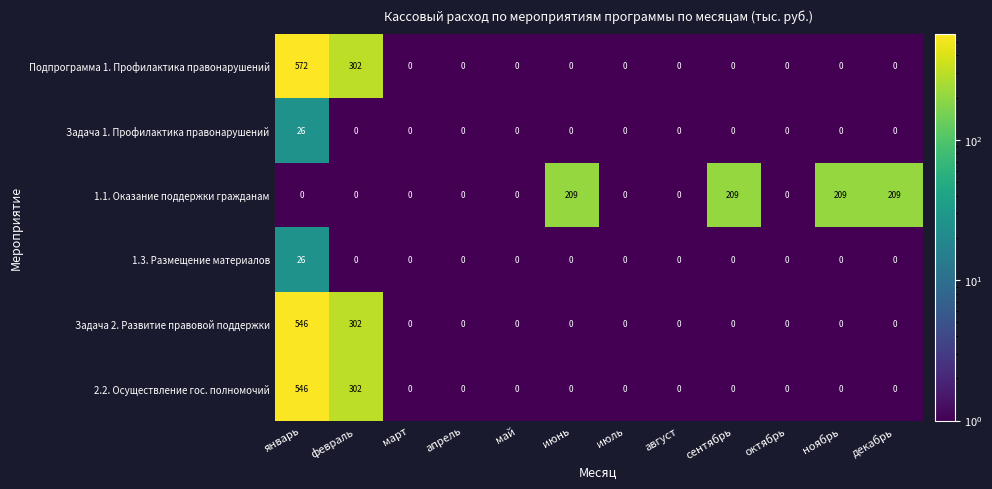

Which series has the largest total across all categories?

Подпрограмма 1. Профилактика правонарушений